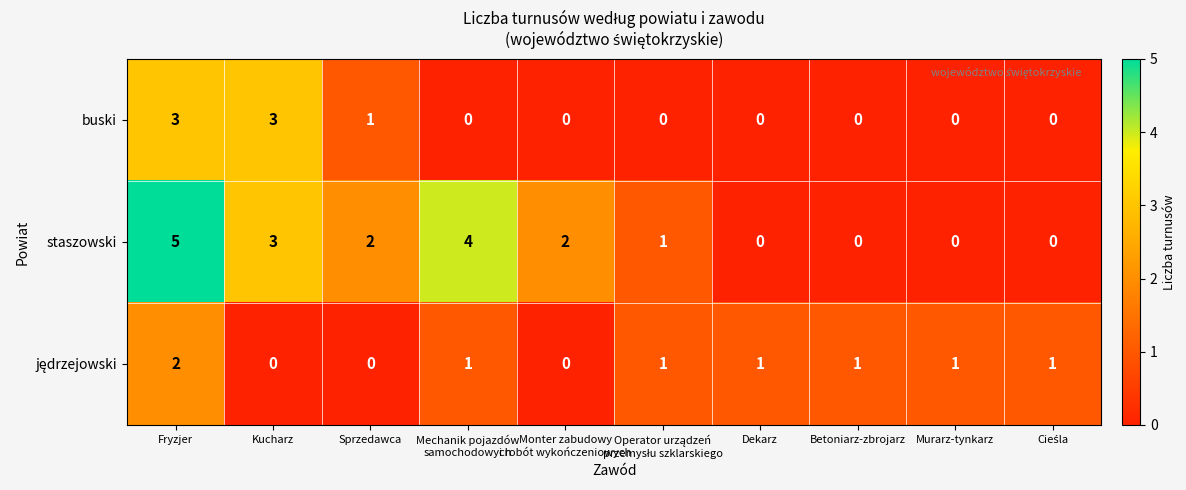

Which series has the widest spread of values?

staszowski